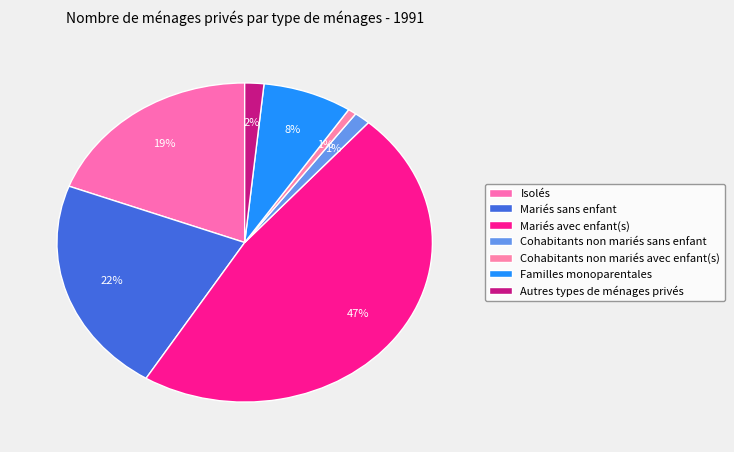

How many segments does this pie chart have?

7